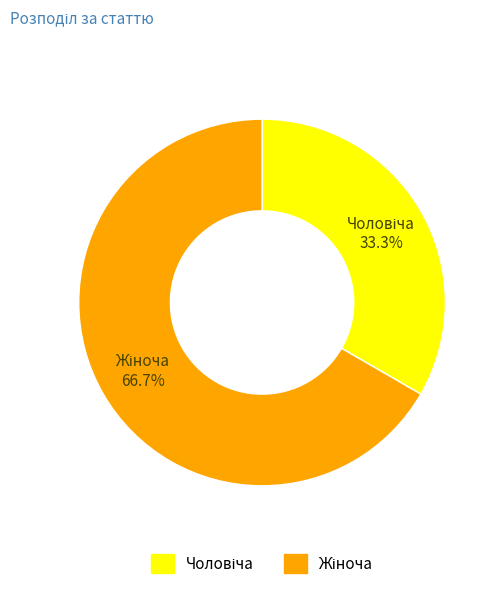

Is there any slice that represents more than half of the pie?

Yes